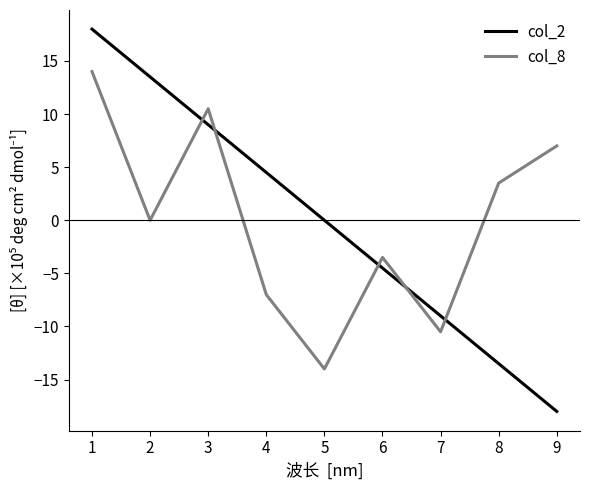

Which series has the widest spread of values?

col_2